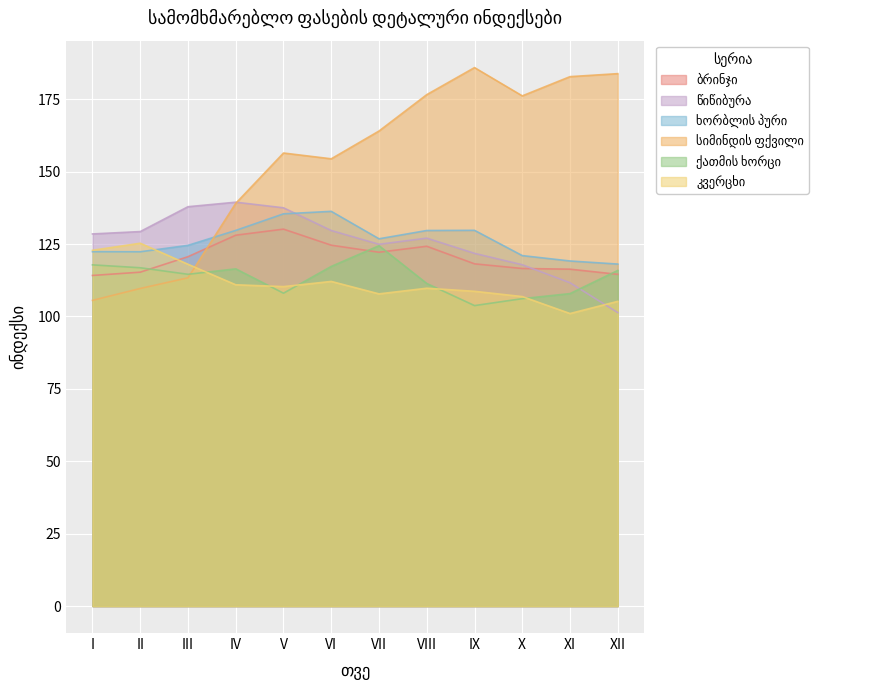

Where does the ქათმის ხორცი series first go above 115?

I